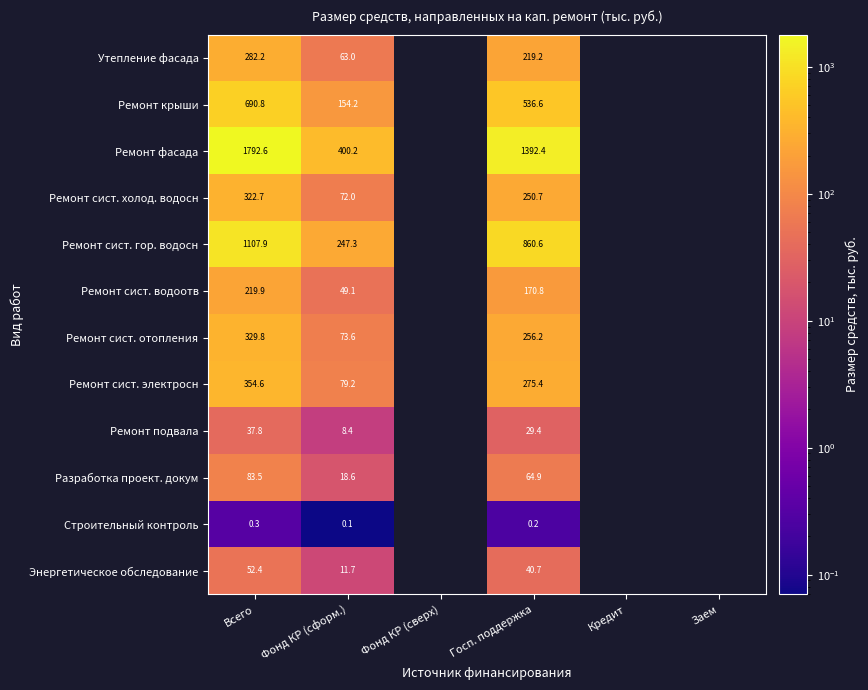

Is the value of Утепление фасада at Госп. поддержка greater than the value of Энергетическое обследование at Госп. поддержка?

Yes